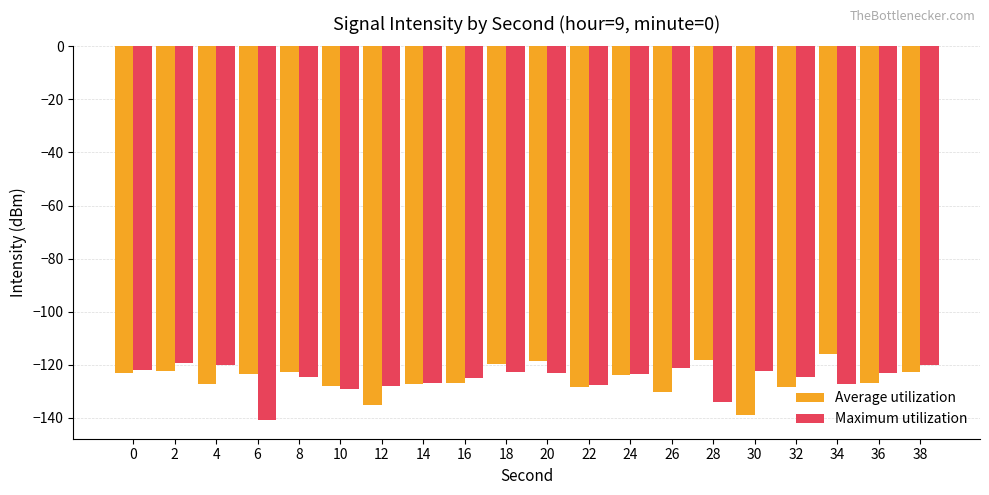

What value does the Maximum utilization series have at 4?

-120.3